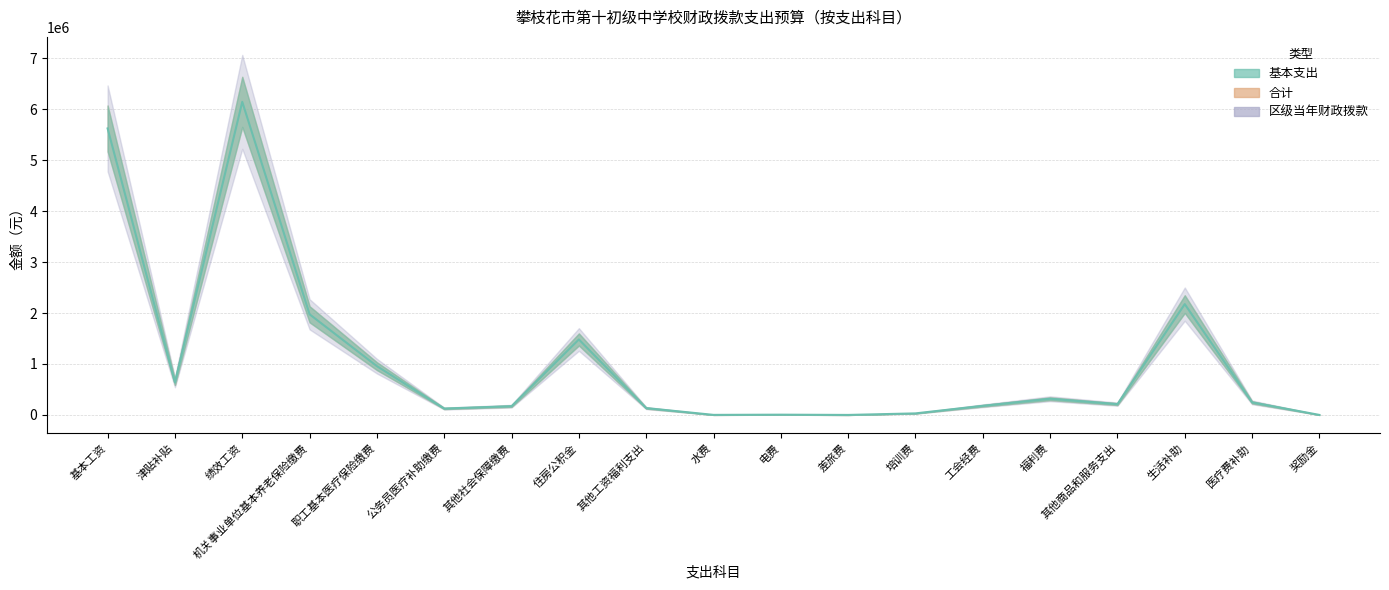

Where is the first local maximum for 合计?

绩效工资